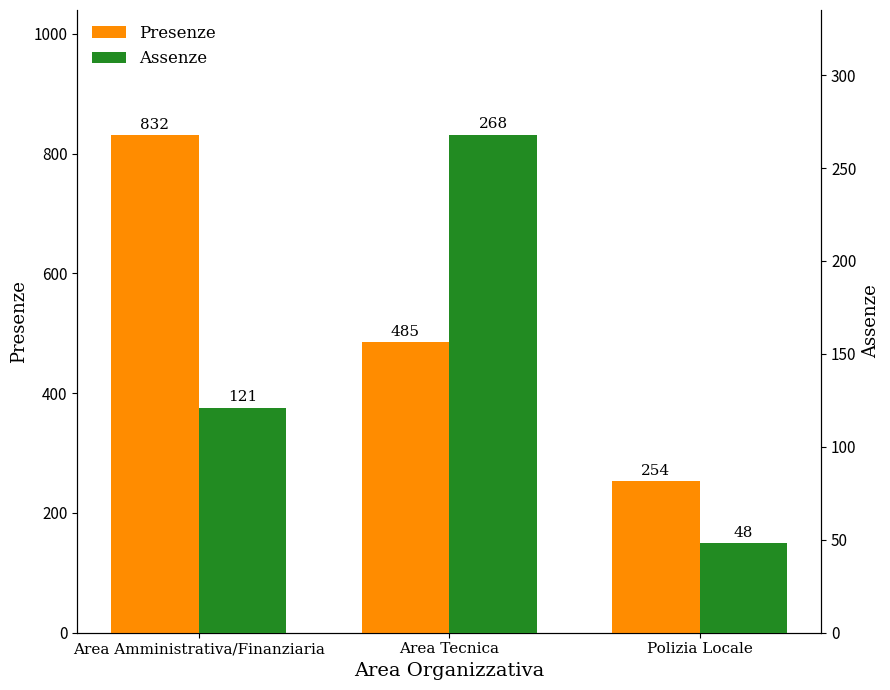

True or false: Assenze has a value of 62 at Area Amministrativa/Finanziaria.

False